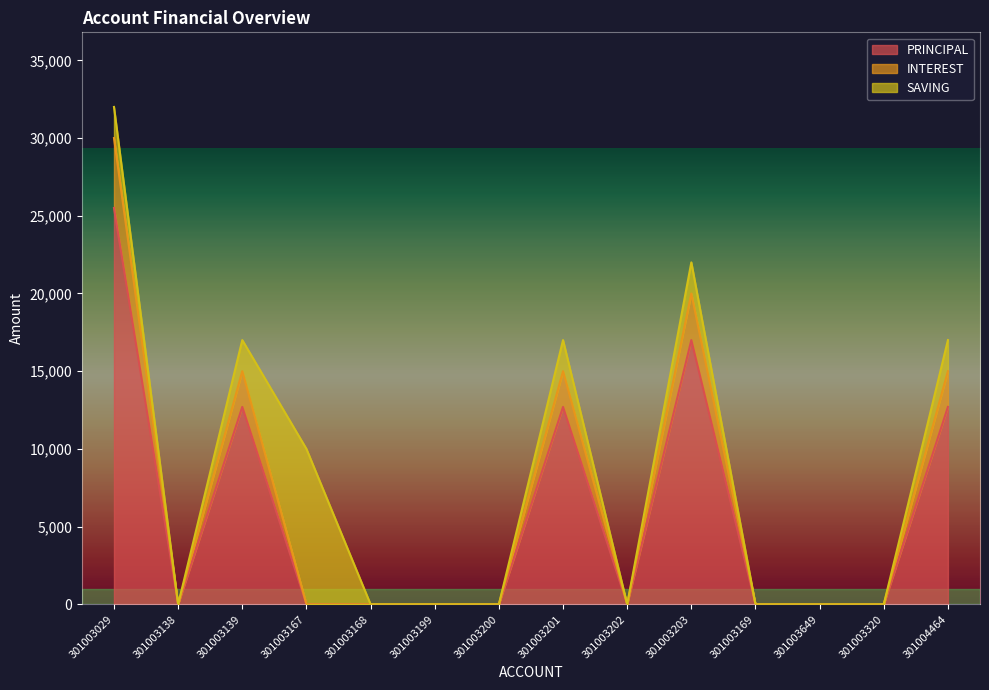

What is the label of the 4th point from the right?

301003169